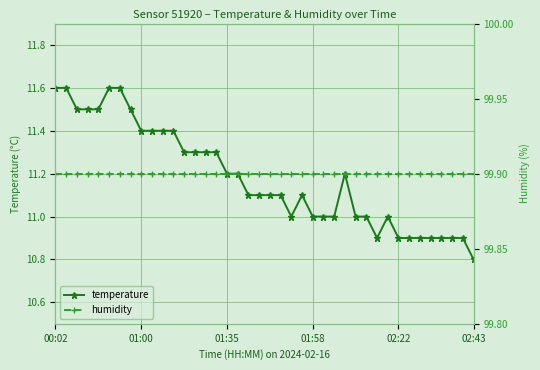

What is the average value of the temperature series?

11.2